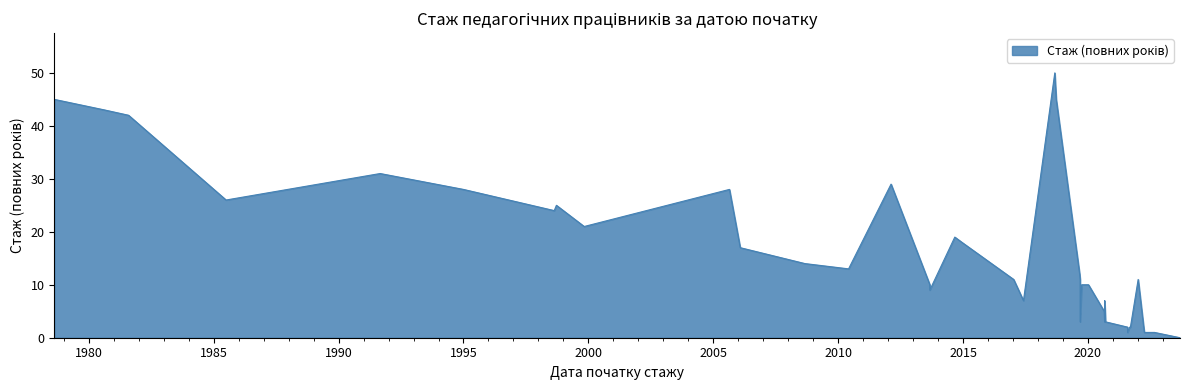

The value at 2022-01-04 is 20. True or false?

False